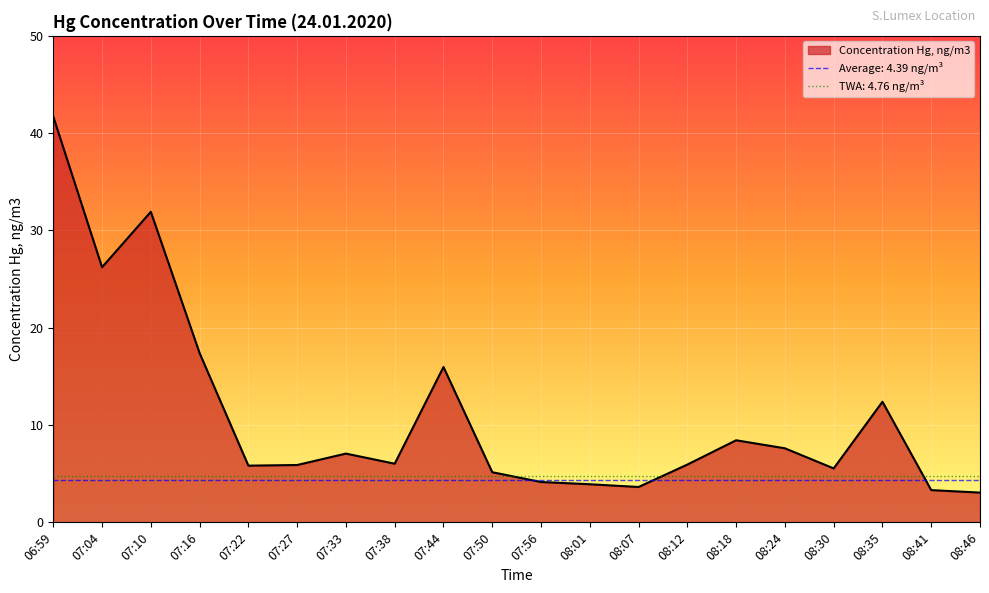

What is the sum of the values at 07:50 and 08:46?

8.2